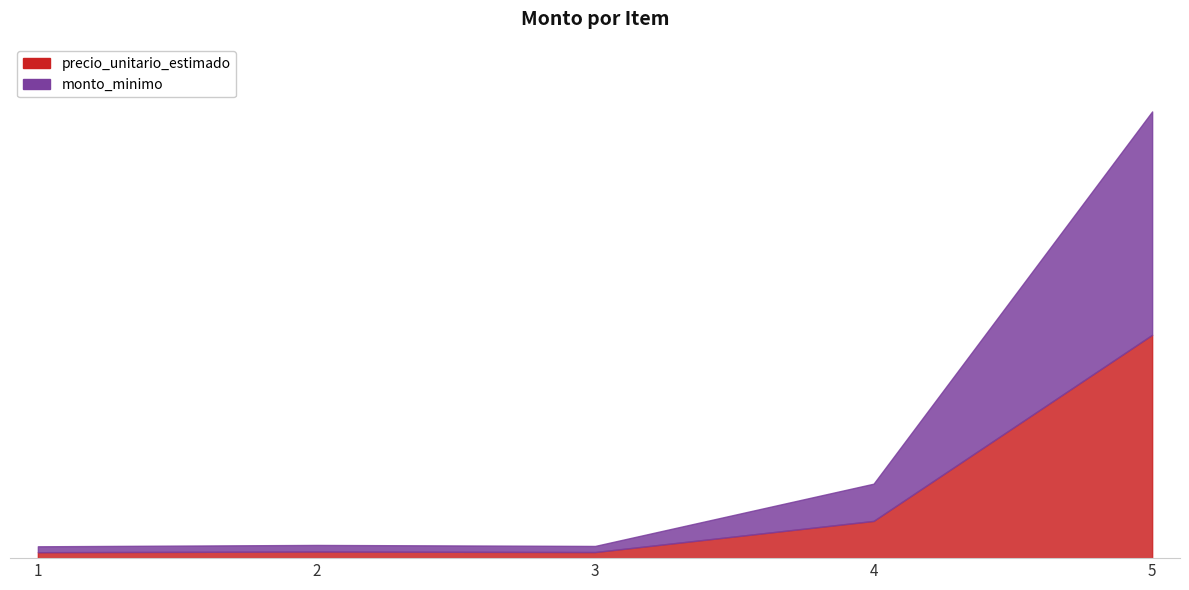

Reading left to right, what are all the values shown in this chart?

precio_unitario_estimado: 17500	19500	18000	110000	660000
monto_minimo: 17500	19500	18000	110000	660000